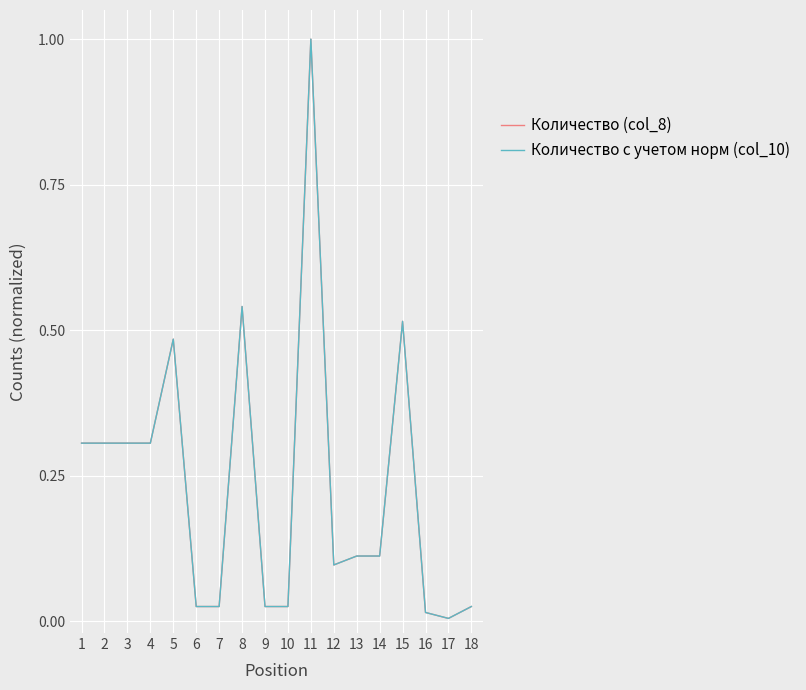

Is it true that Количество с учетом норм (col_10) equals 0.0 at 16?

False